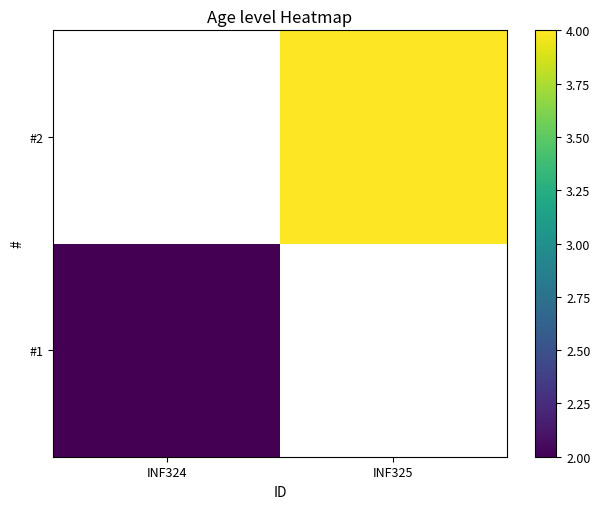

Which label corresponds to the smallest value in the chart?

INF324